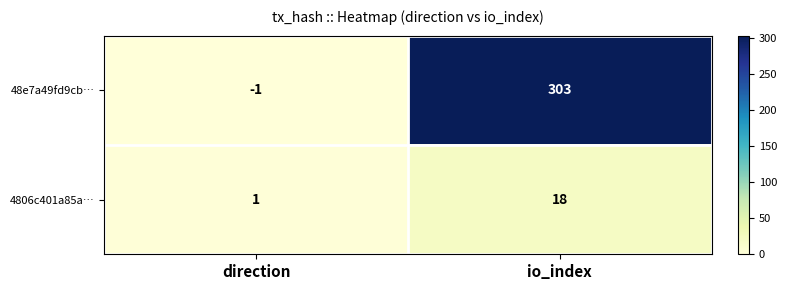

Is the value of 48e7a49fd9cb… at direction greater than the value of 4806c401a85a… at io_index?

No